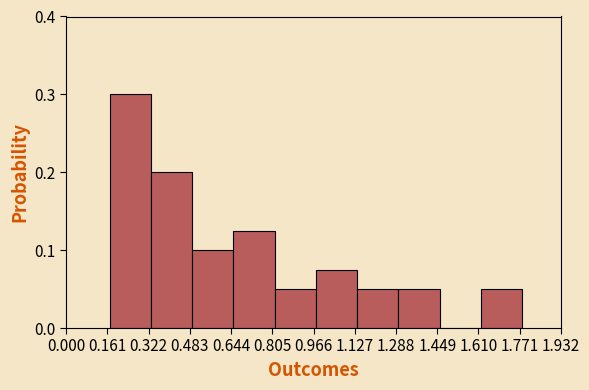

Reading left to right, list every bar in this chart as the range it spans on the x-axis followed by its height. Neither the bar edges nor the heights are printed on the chart, so give them approximately, as read against the axes.

0.18 to 0.34: 0.30
0.34 to 0.50: 0.20
0.50 to 0.66: 0.10
0.66 to 0.82: 0.13
0.82 to 0.98: 0.05
0.98 to 1.14: 0.08
1.14 to 1.30: 0.05
1.30 to 1.46: 0.05
1.46 to 1.62: 0
1.62 to 1.78: 0.05